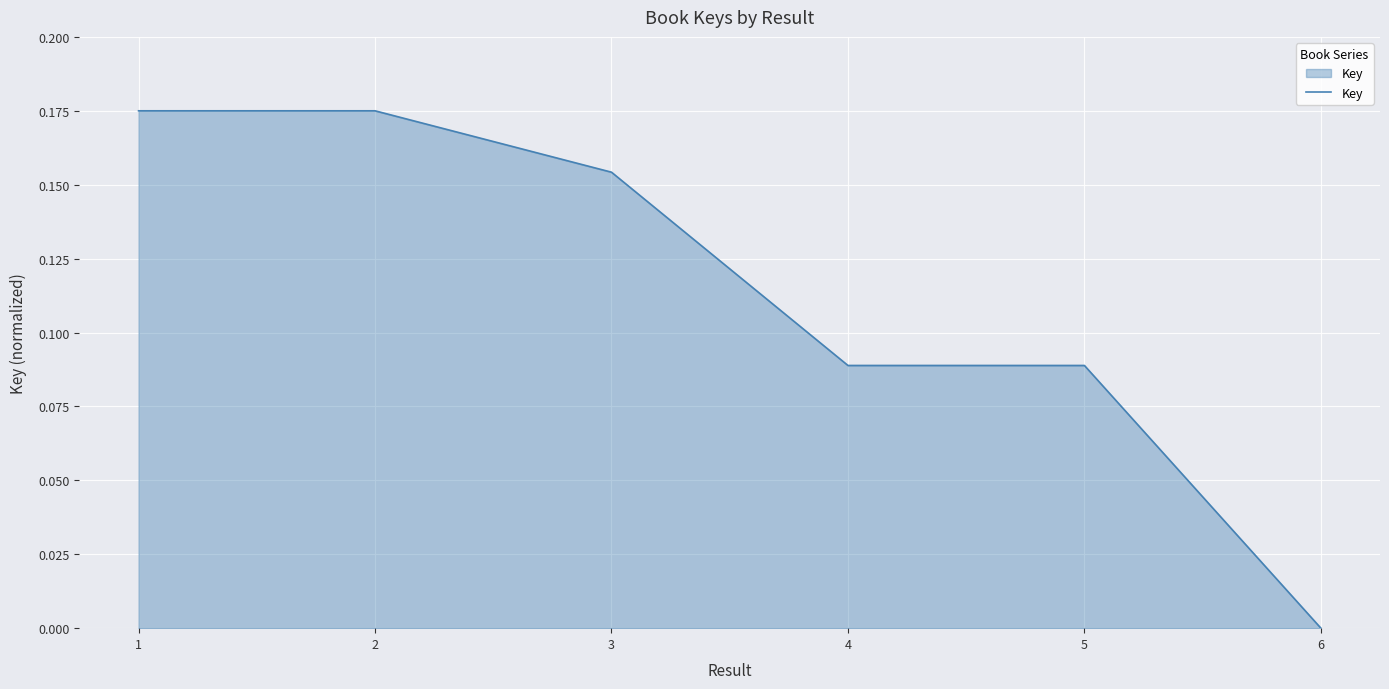

What is the sum of the values at 1 and 2?

0.3